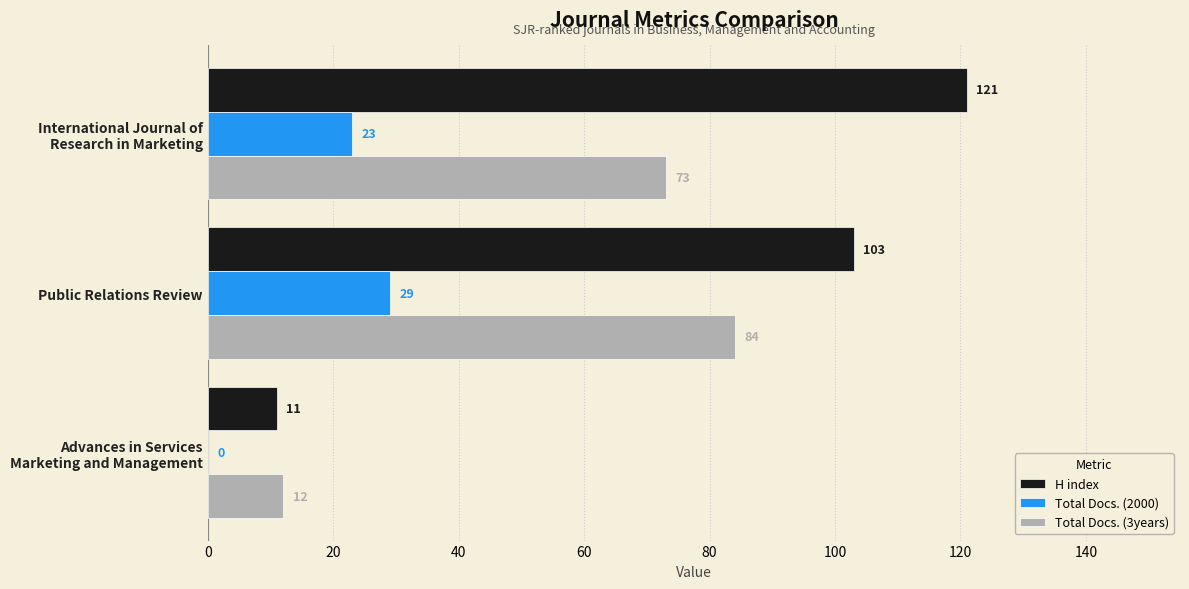

How many Total Docs. (3years) values are between 12 and 84?

3